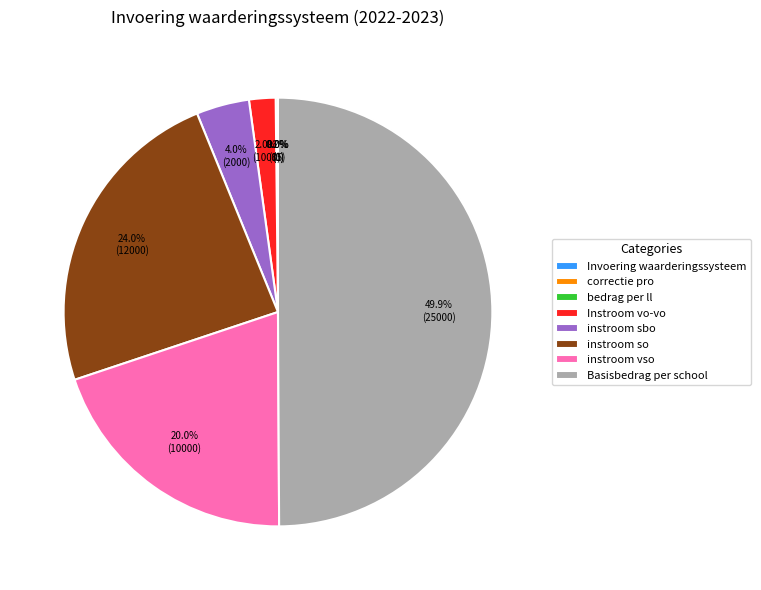

Which has a higher value, instroom vso or Basisbedrag per school?

Basisbedrag per school